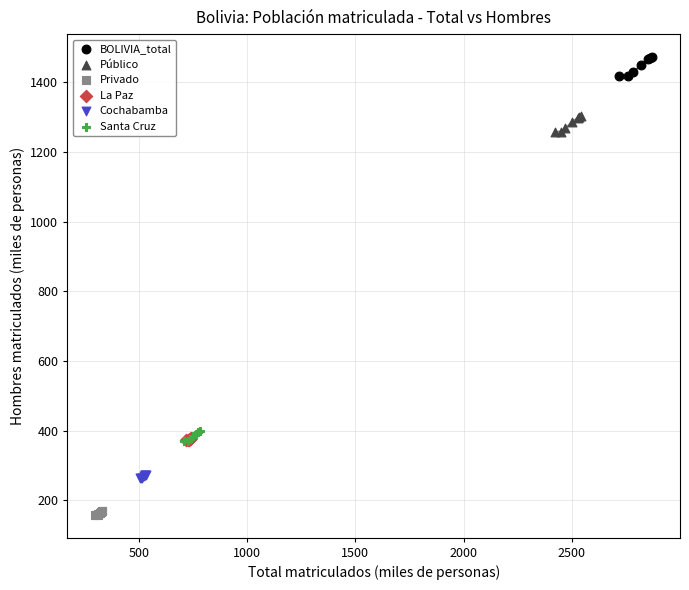

Which series contains the lowest Y value?

Privado